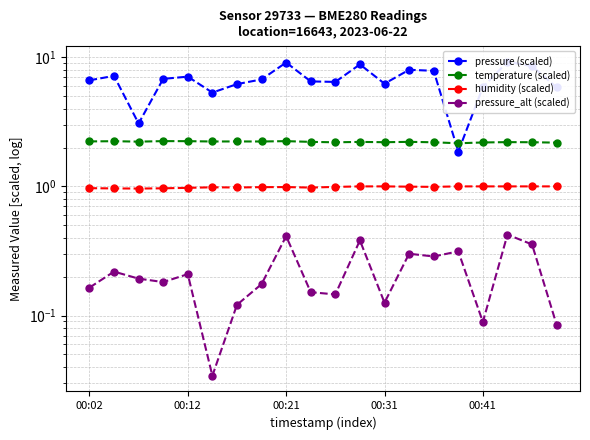

What is the difference between the maximum and minimum values in the pressure_alt (scaled) series?

0.4